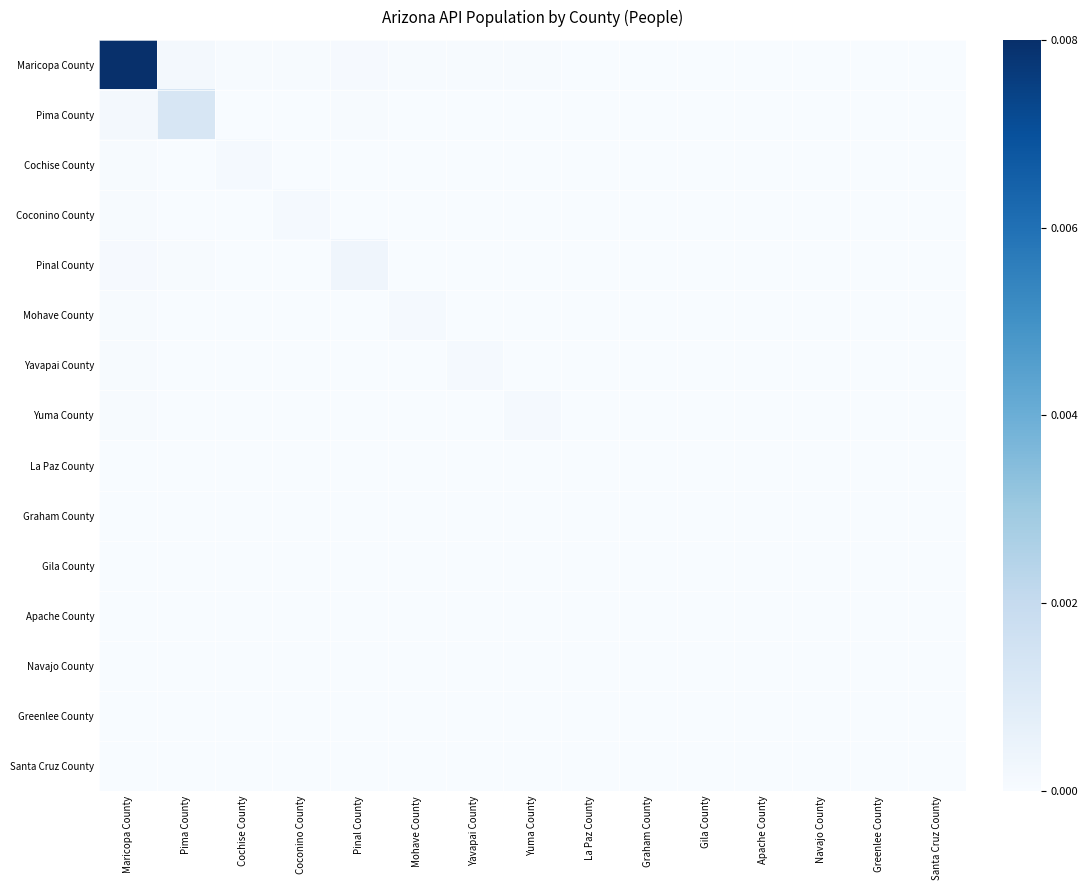

Between Pinal County and Santa Cruz County, which is larger?

Pinal County